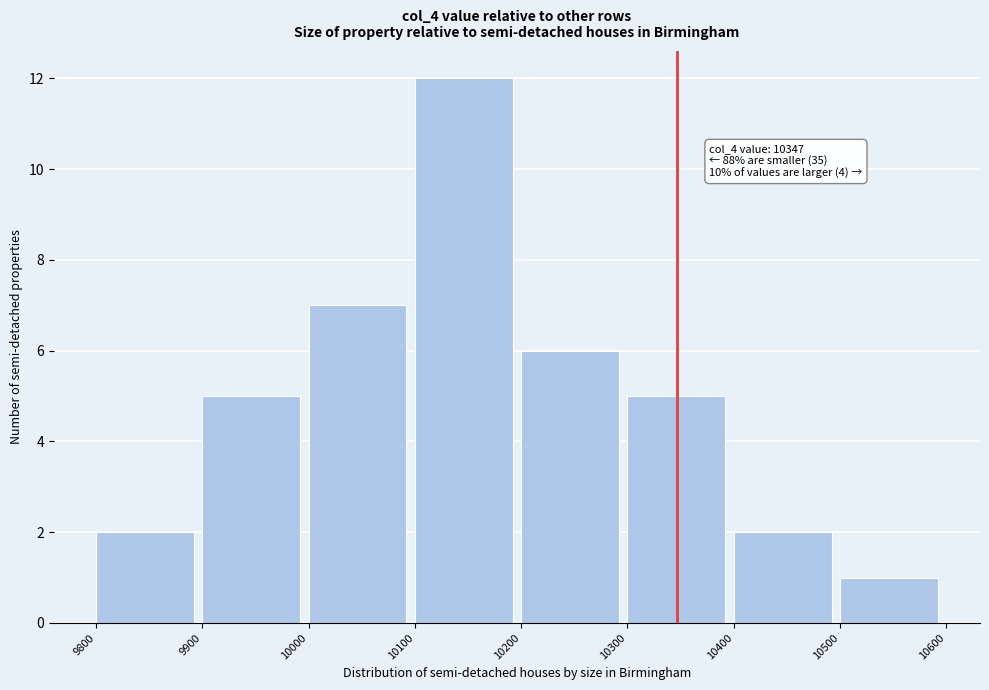

Over which range of the x-axis is the bar tallest?

10100 to 10200